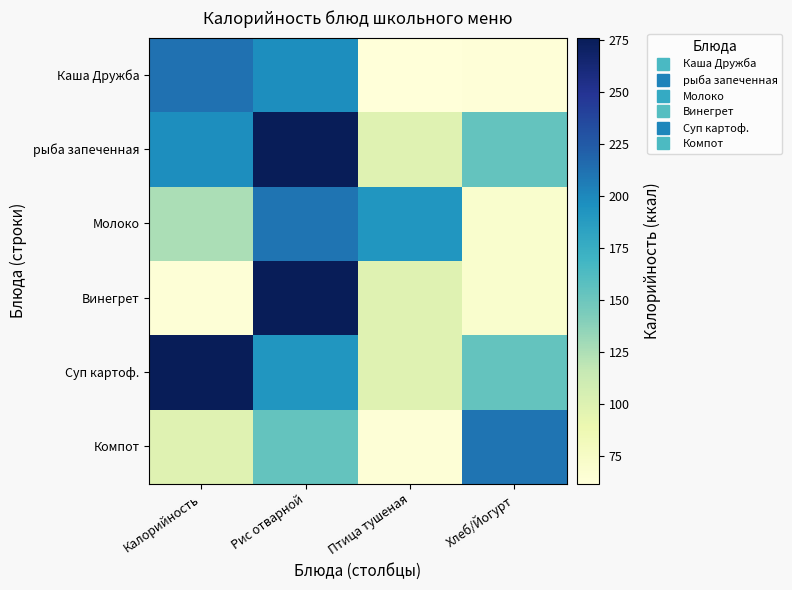

What is the total value across all series at Хлеб/Йогурт?

719.7